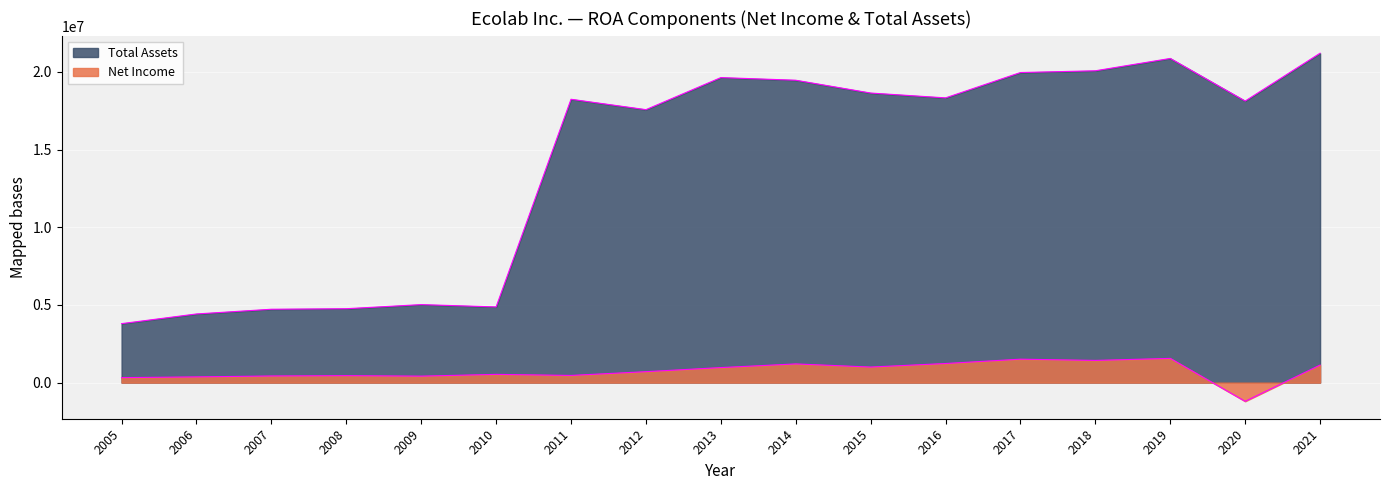

True or false: Net Income has a value of 319481 at 2005.

True